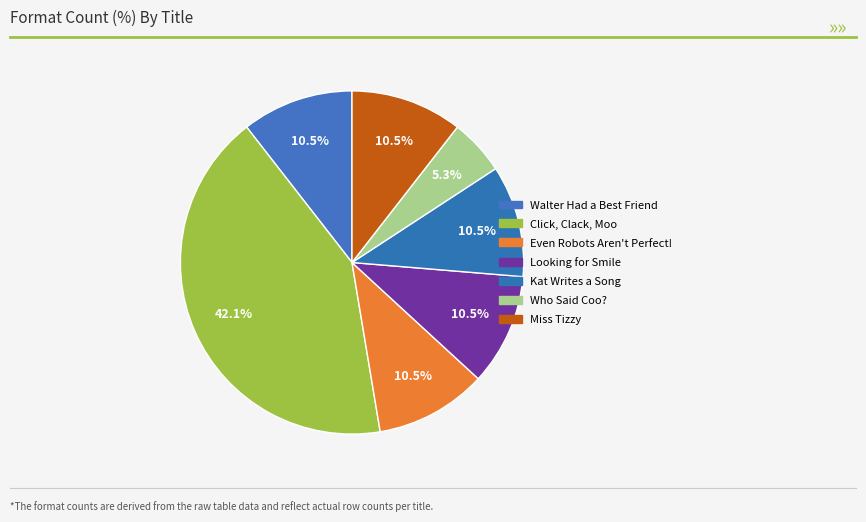

How many slices are in this pie chart?

7